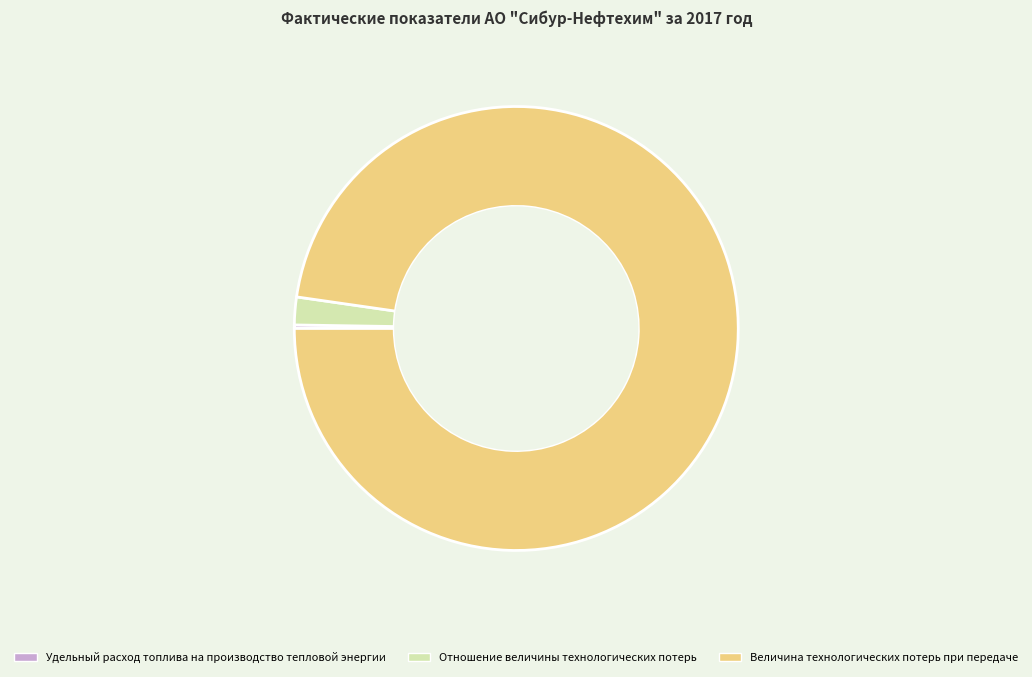

Combined, do Величина технологических потерь при передаче and Отношение величины технологических потерь account for over 50%?

Yes